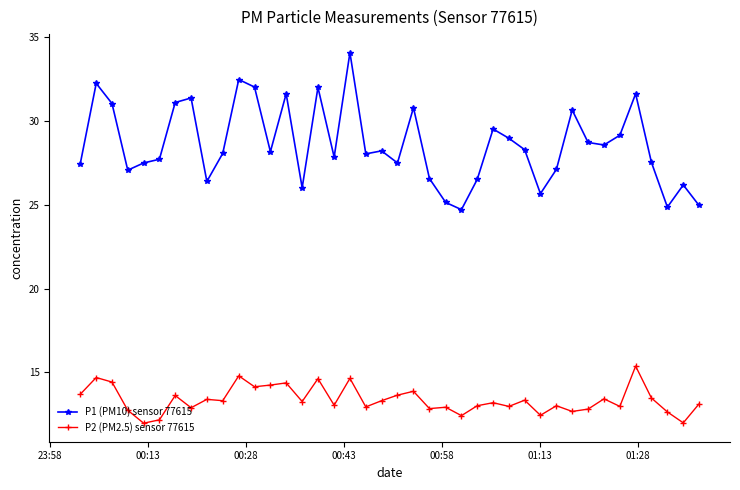

What is the difference between the maximum and second lowest values in the P1 (PM10) sensor 77615 series?

9.2